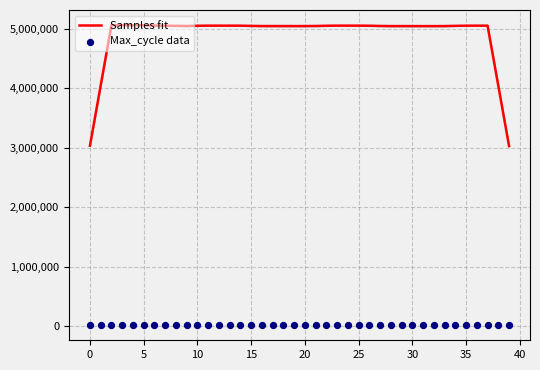

Which series has the largest total across all categories?

Samples fit